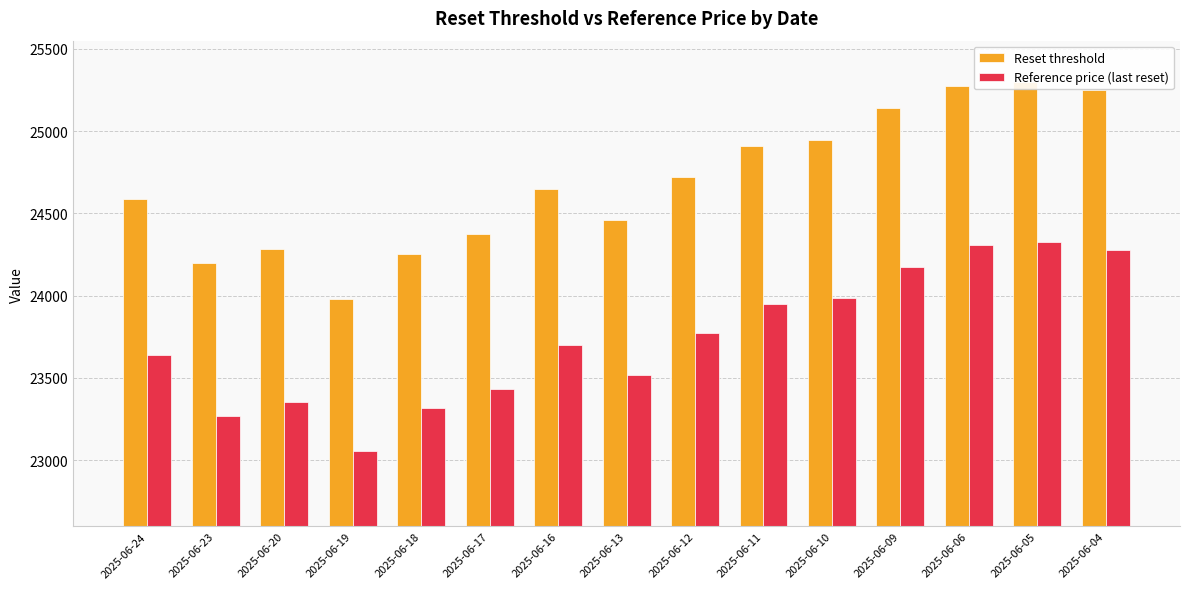

Does the chart contain stacked bars?

No